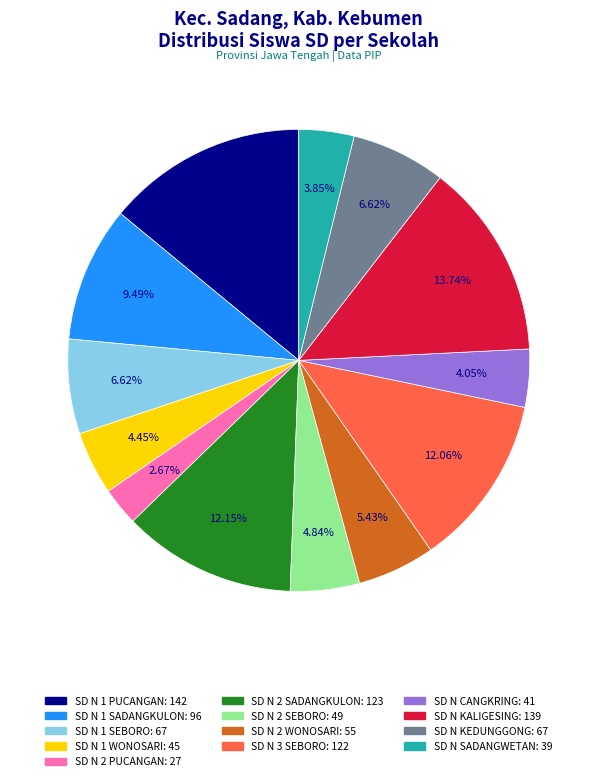

Does SD N 1 PUCANGAN represent more than half of the total?

No